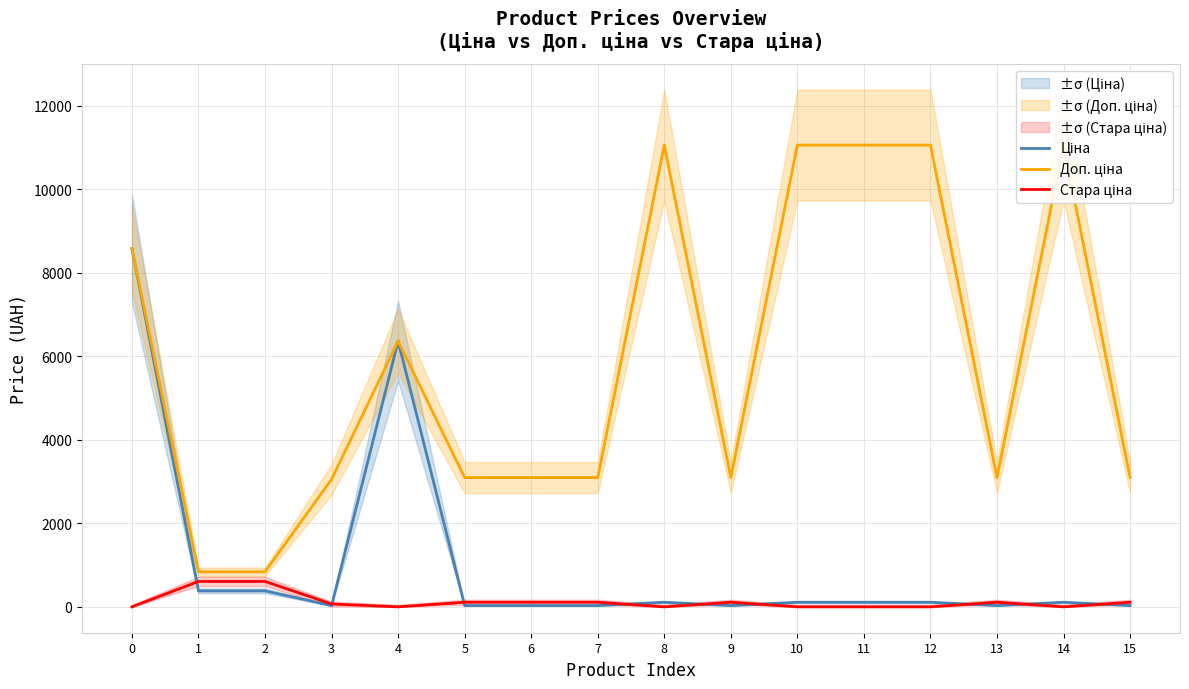

How many interior local peaks does the Ціна series have?

3